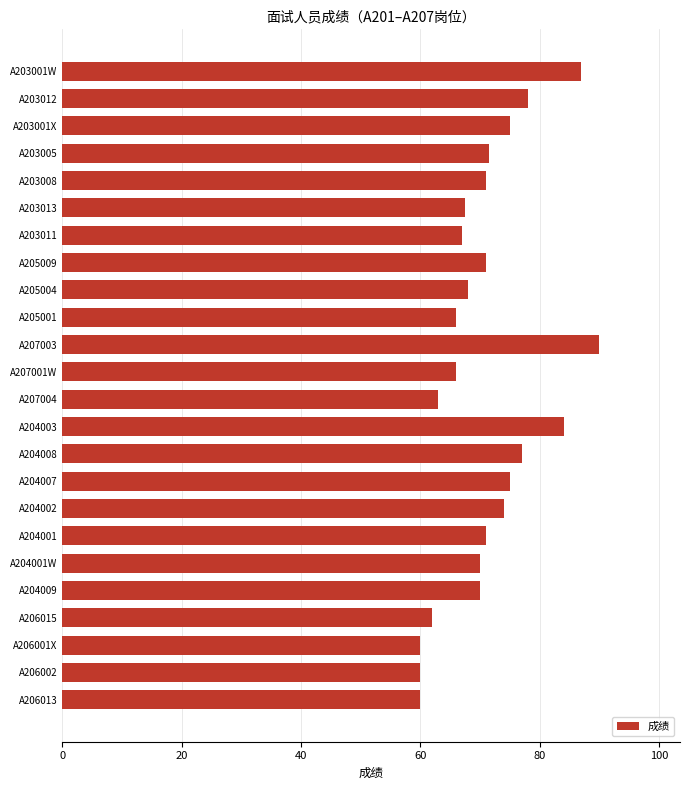

Approximately how many times larger is the value at A204009 compared to A205001?

1.1